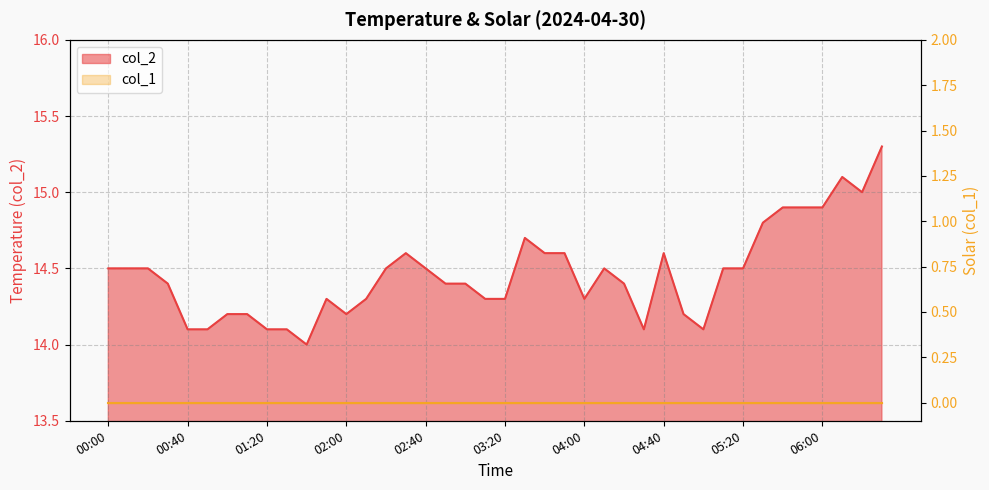

What is the sum of the values at 04:40 and 06:20?

29.6